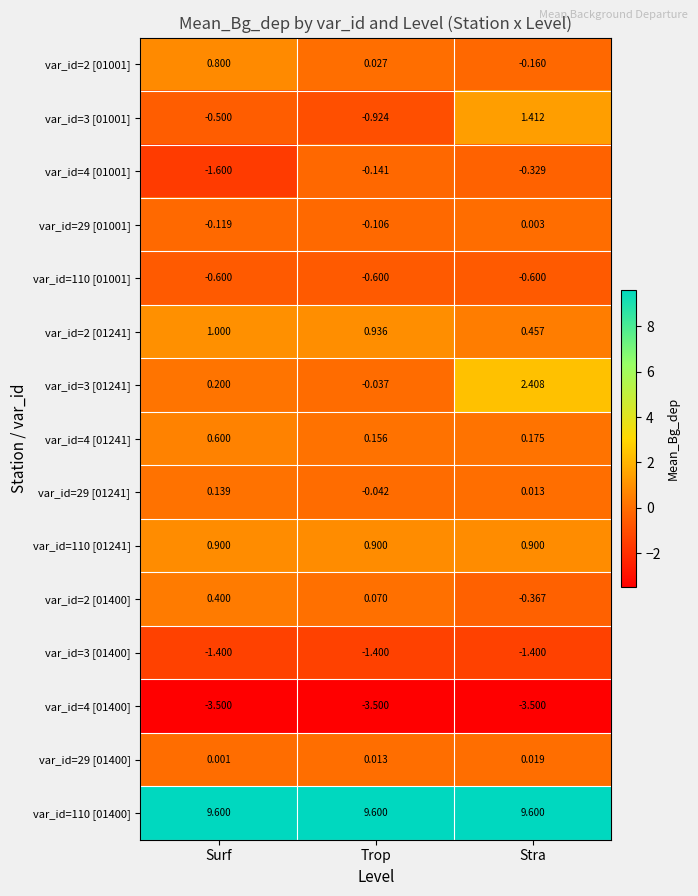

Which category has the highest value in the var_id=29 [01400] series?

Stra